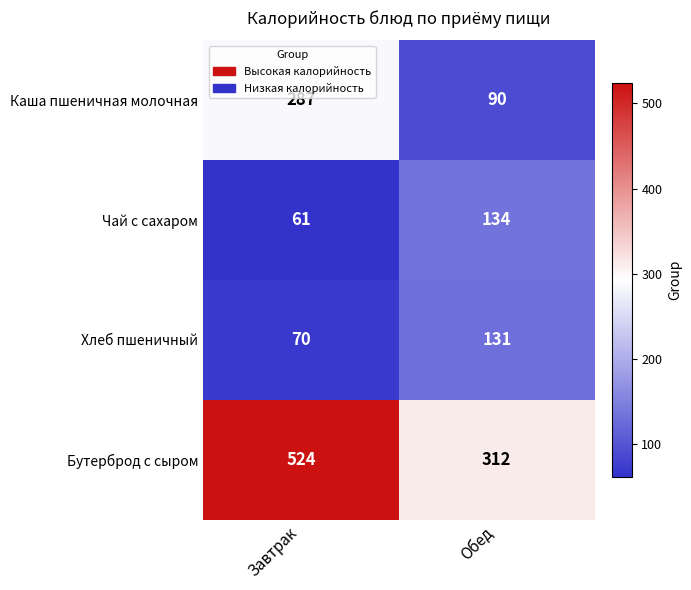

What is the total value across all series at Завтрак?

942